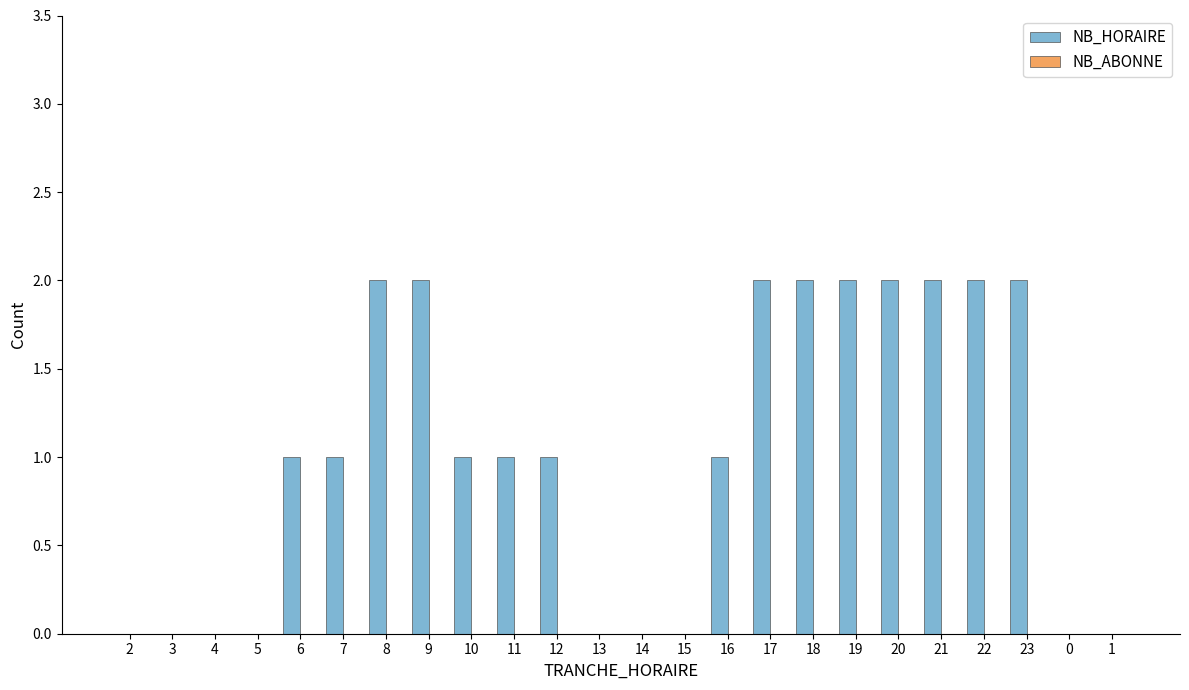

The value at 2 is -1. True or false?

False